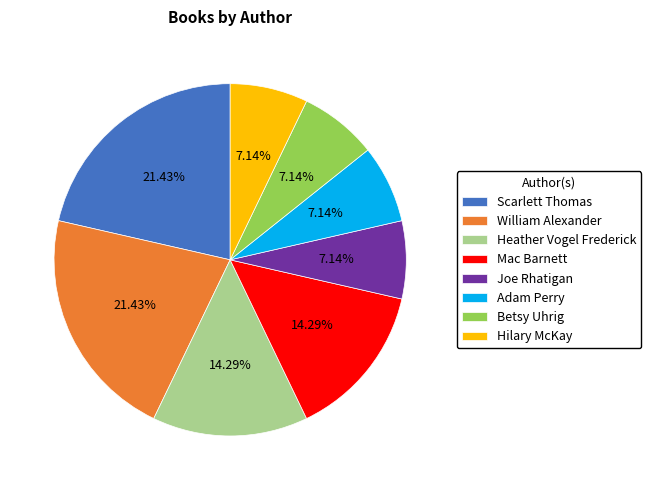

Is the sum of Adam Perry and William Alexander greater than half?

No